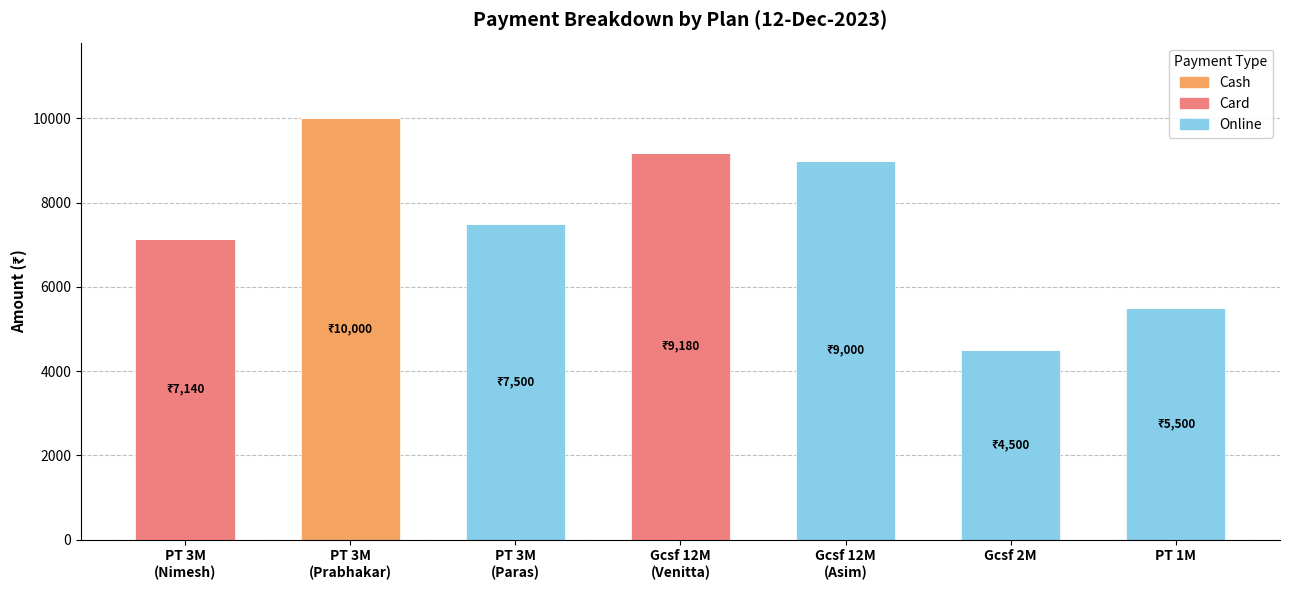

How many categories are shown in the chart?

7